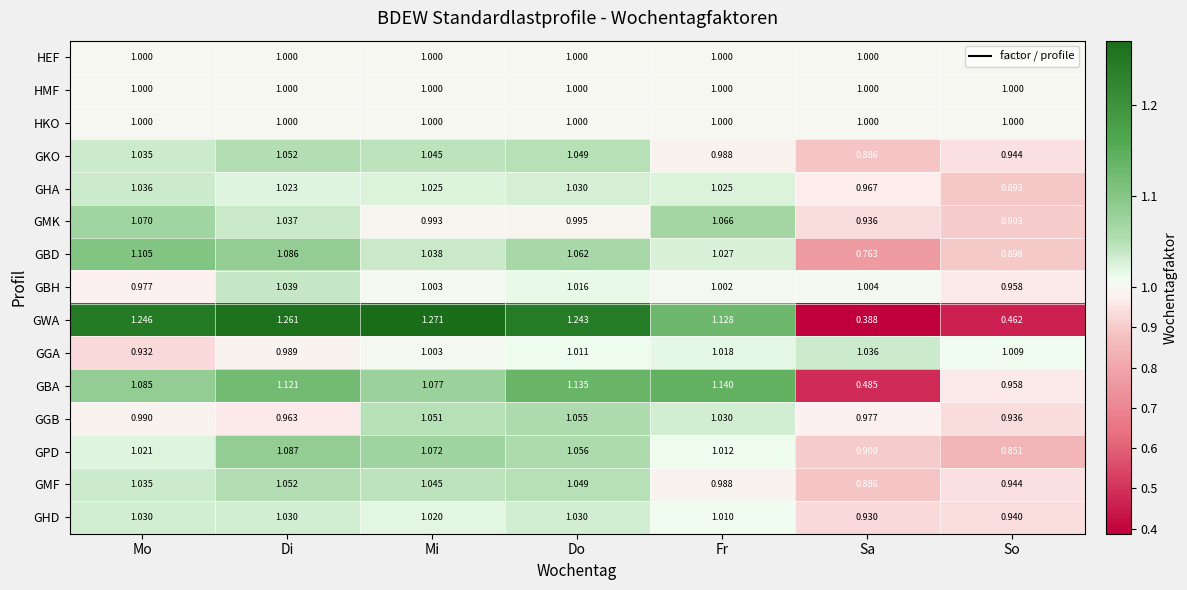

Which label corresponds to the smallest value in the chart?

Sa